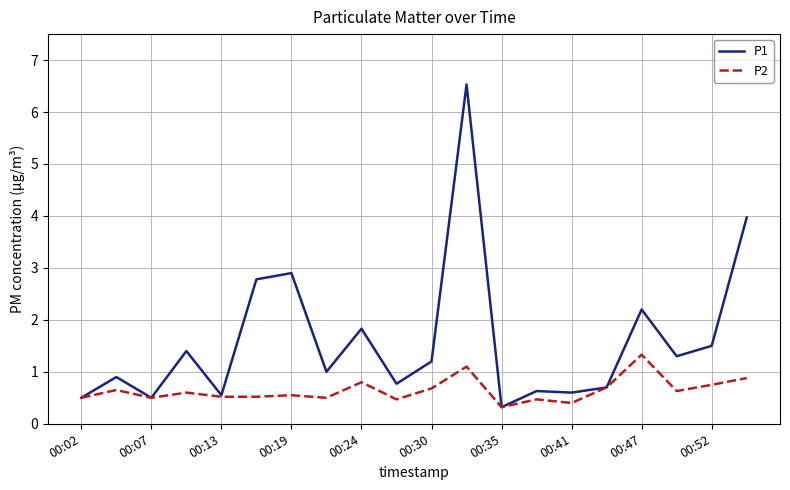

Which series has the widest spread of values?

P1